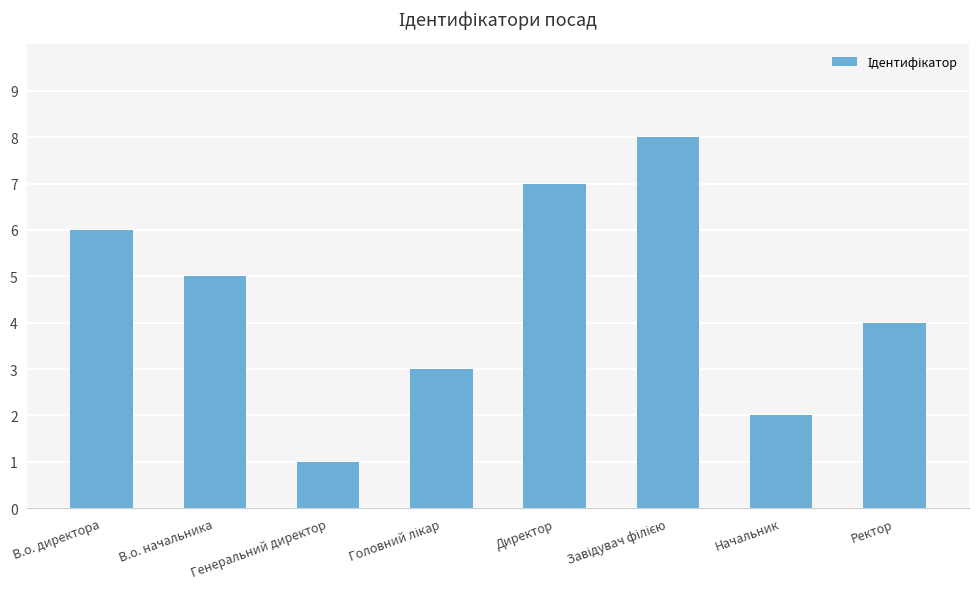

At which label is the value closest to 4?

Ректор